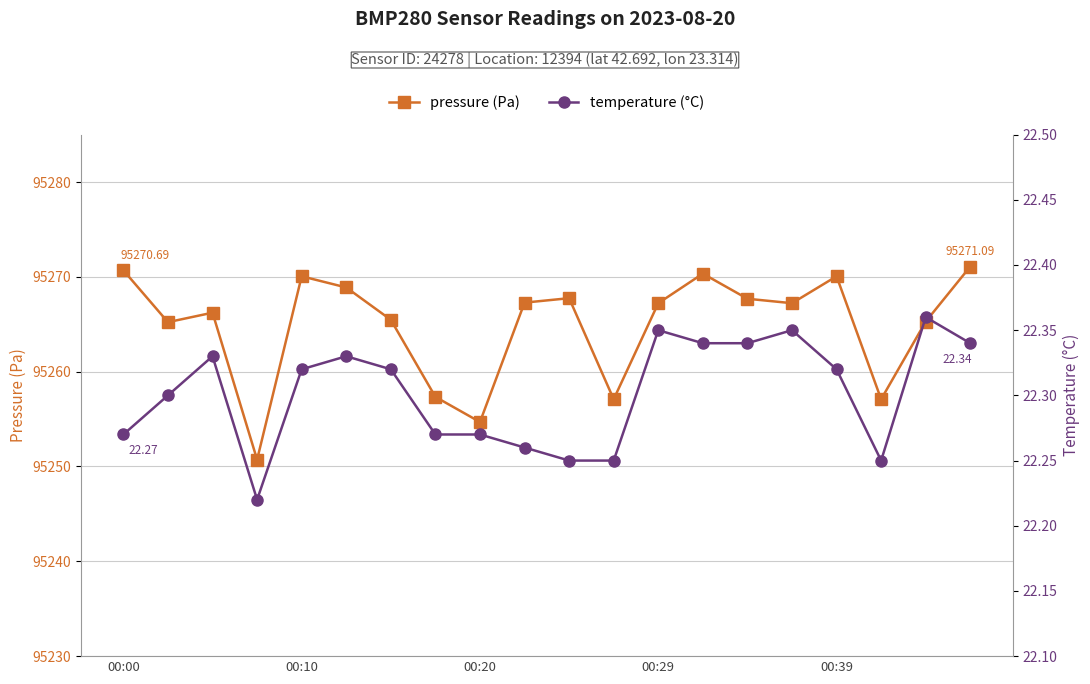

Is this an area chart (filled region under the line)?

No